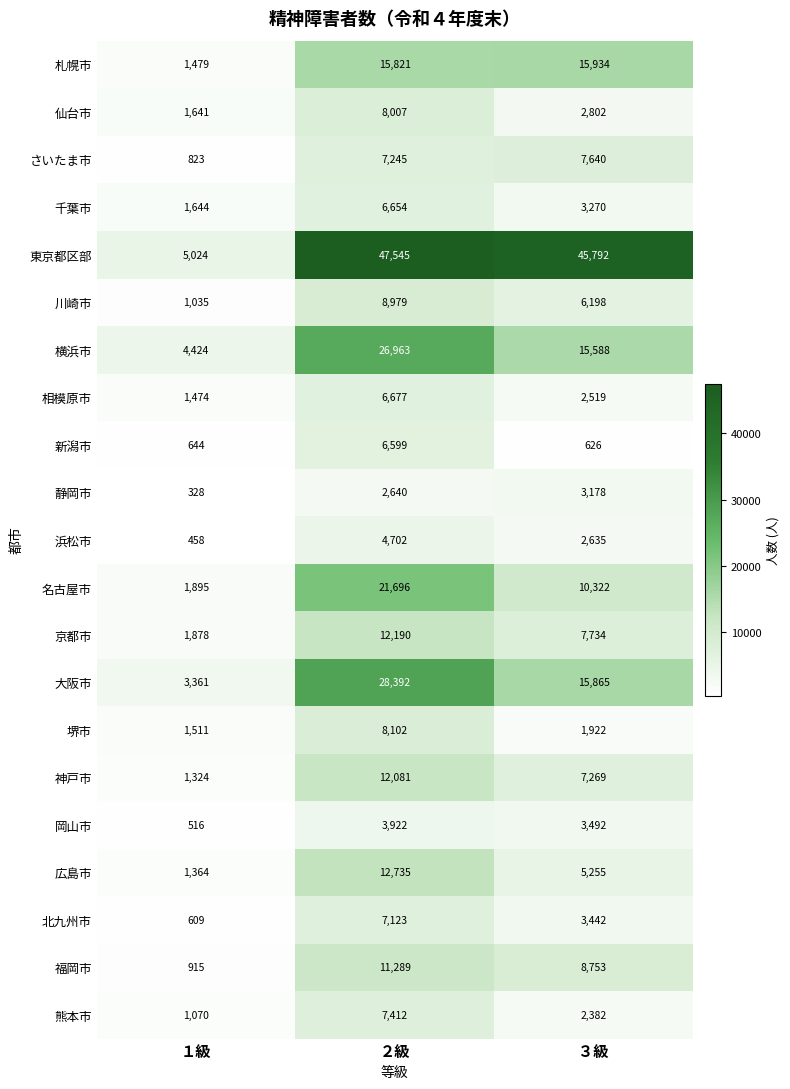

True or false: 東京都区部 has a value of 22523 at ２級.

False